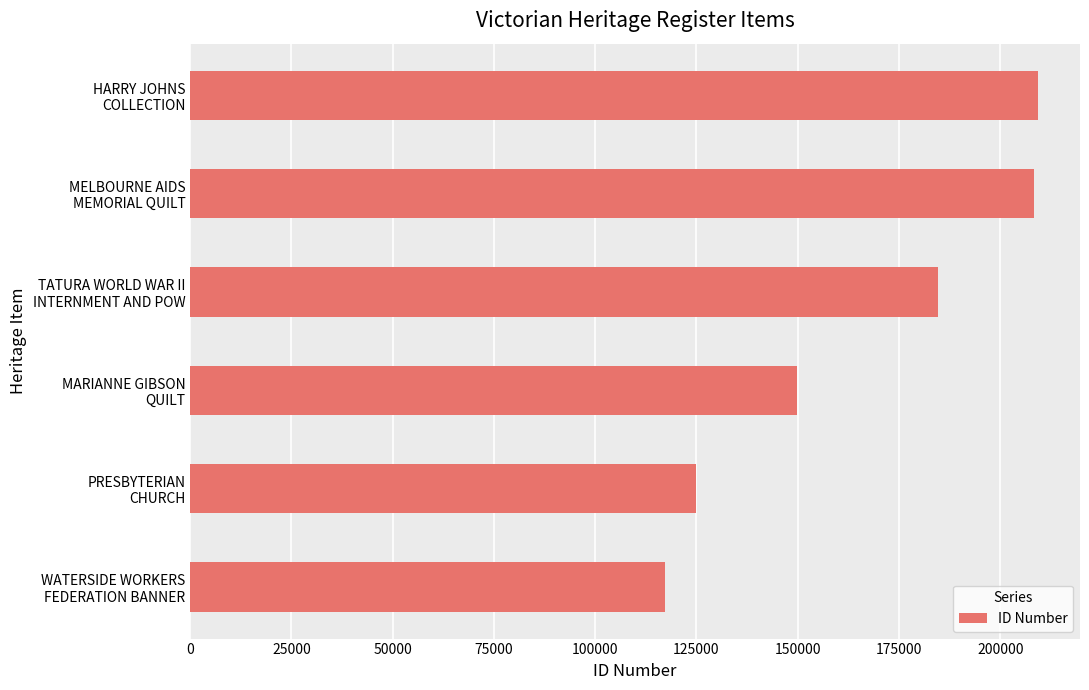

Reading bottom to top, transcribe all the data shown in this chart.

117287	124816	149911	184631	208302	209222